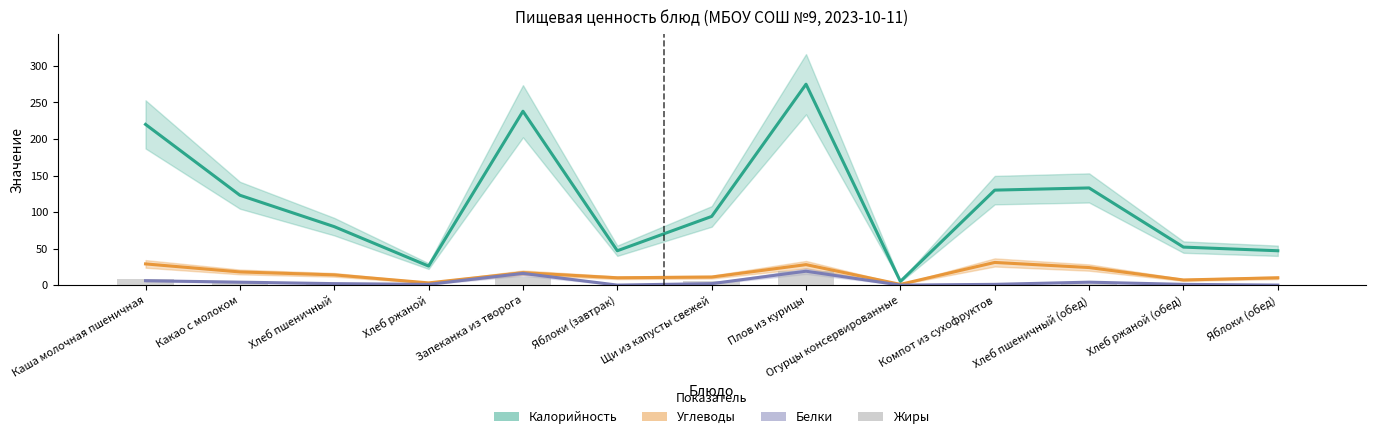

Reading right to left, extract all data points from this chart.

Калорийность: 47	52	133	130	5	275	94	47	238	26	80	123	220
Углеводы: 10	7	24	31	1	28	11	10	17	3	14	18	29
Белки: 0	1	4	1	0	19	2	0	16	1	2	4	6
Жиры: 0	0	1	0	0	19	5	0	11	0	1	5	8